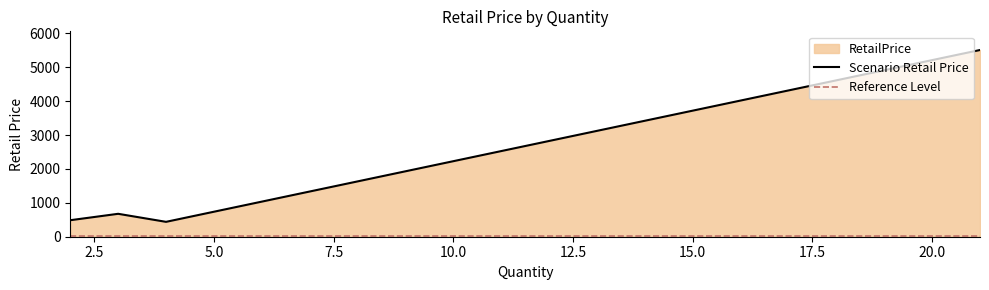

How many interior local valleys does the Scenario Retail Price series have?

1